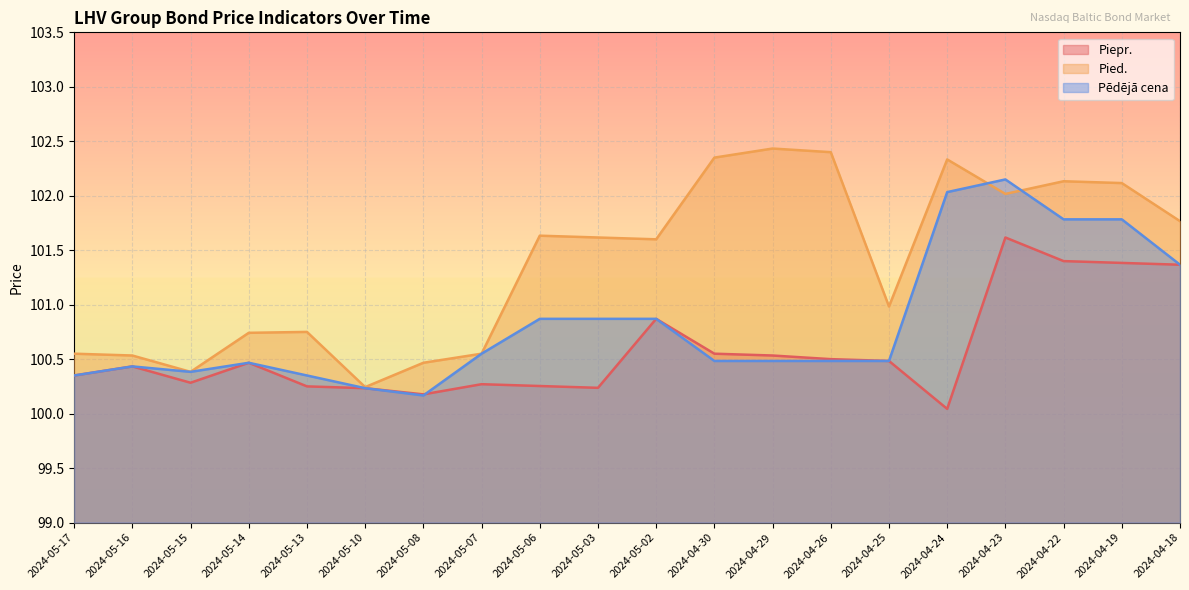

What are all the series names shown in the legend?

Piepr., Pied., Pēdējā cena